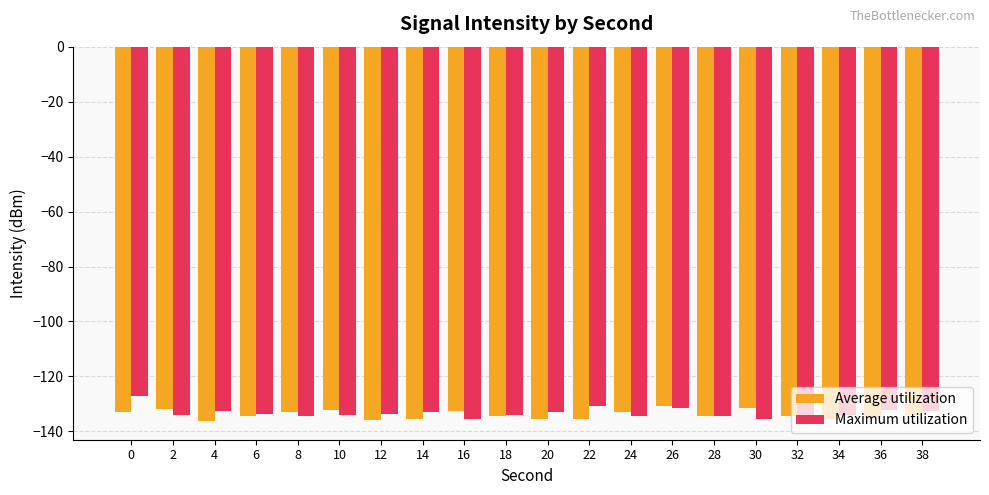

At 0, list the series in order from largest to smallest.

Maximum utilization, Average utilization